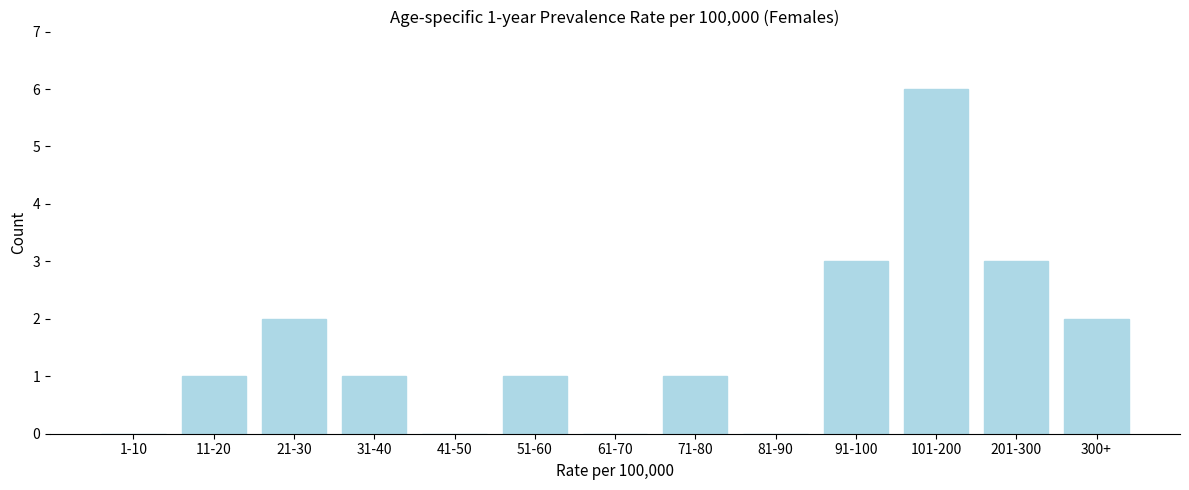

Reading right to left, extract all data points from this chart.

300+=2	201-300=3	101-200=6	91-100=3	81-90=0	71-80=1	61-70=0	51-60=1	41-50=0	31-40=1	21-30=2	11-20=1	1-10=0